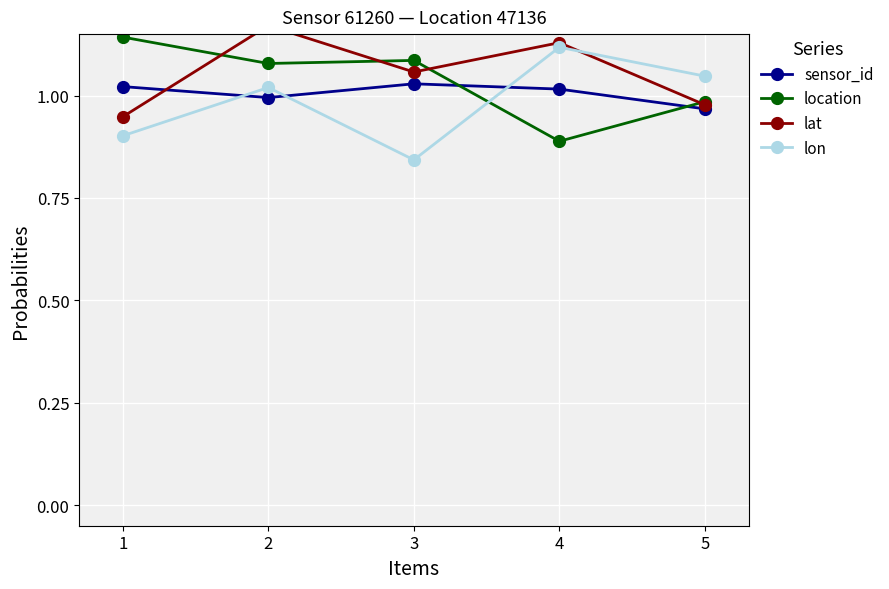

Which category has the lowest value across all series?

3